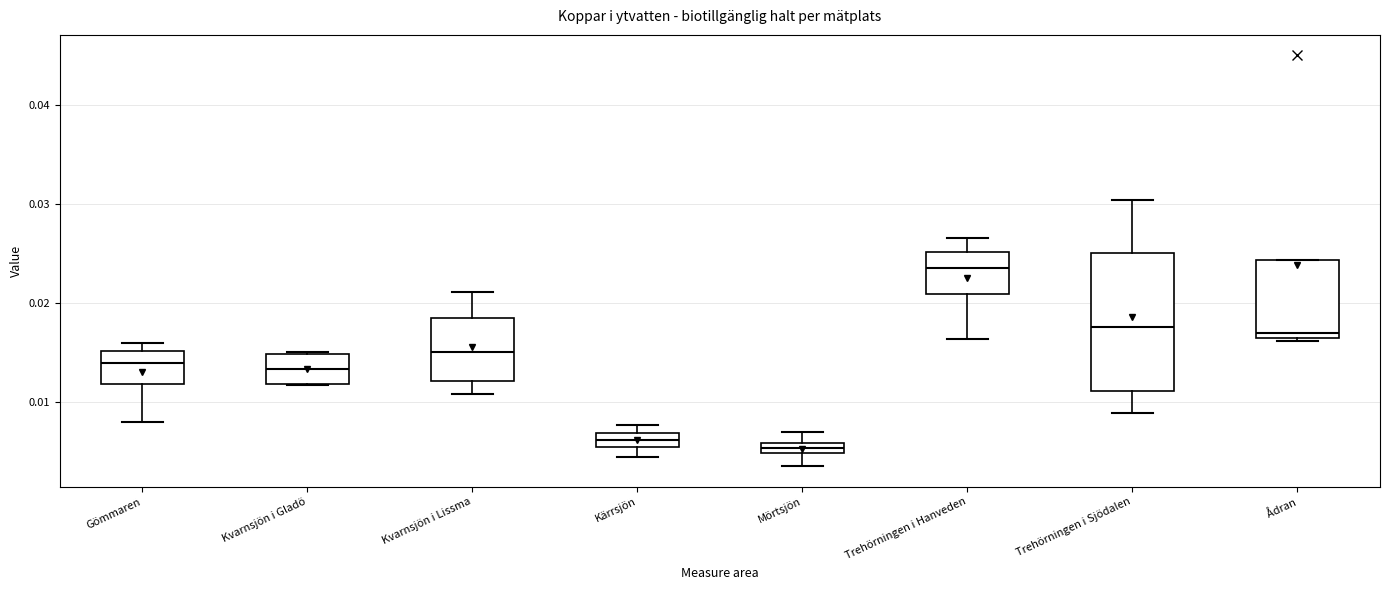

Where is the upper edge of the box for Kvarnsjön i Gladö on the y-axis? The values are not printed on the chart, so give them approximately, as read against the axis.

0.015